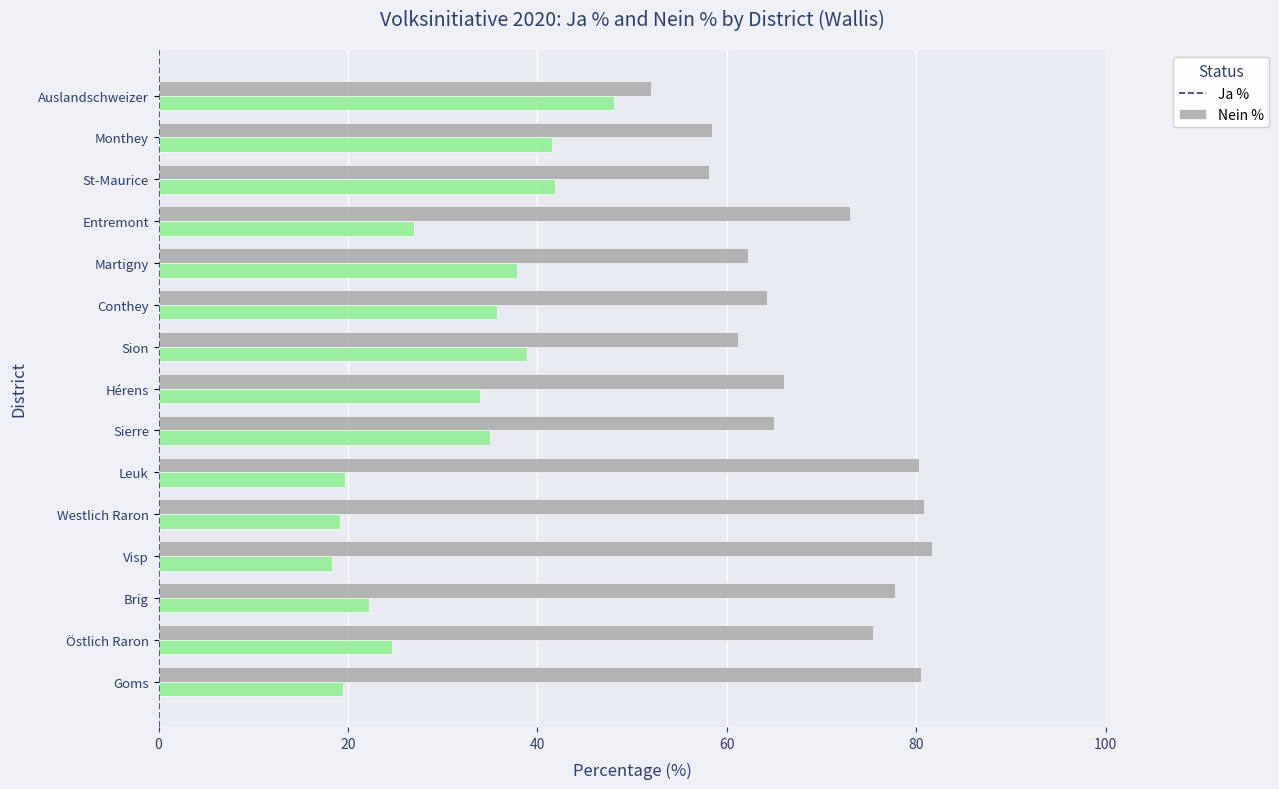

The value of Nein % at Conthey is 39.9. True or false?

False